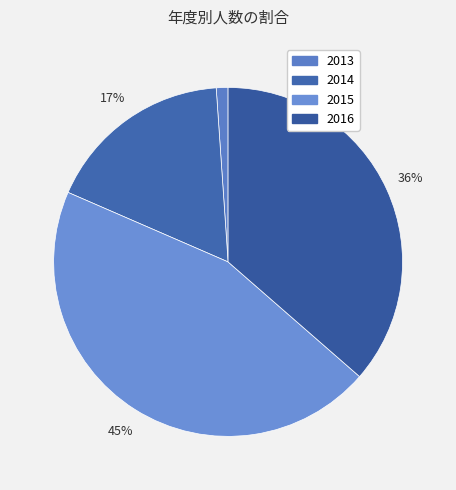

Count the number of slices in the pie.

4